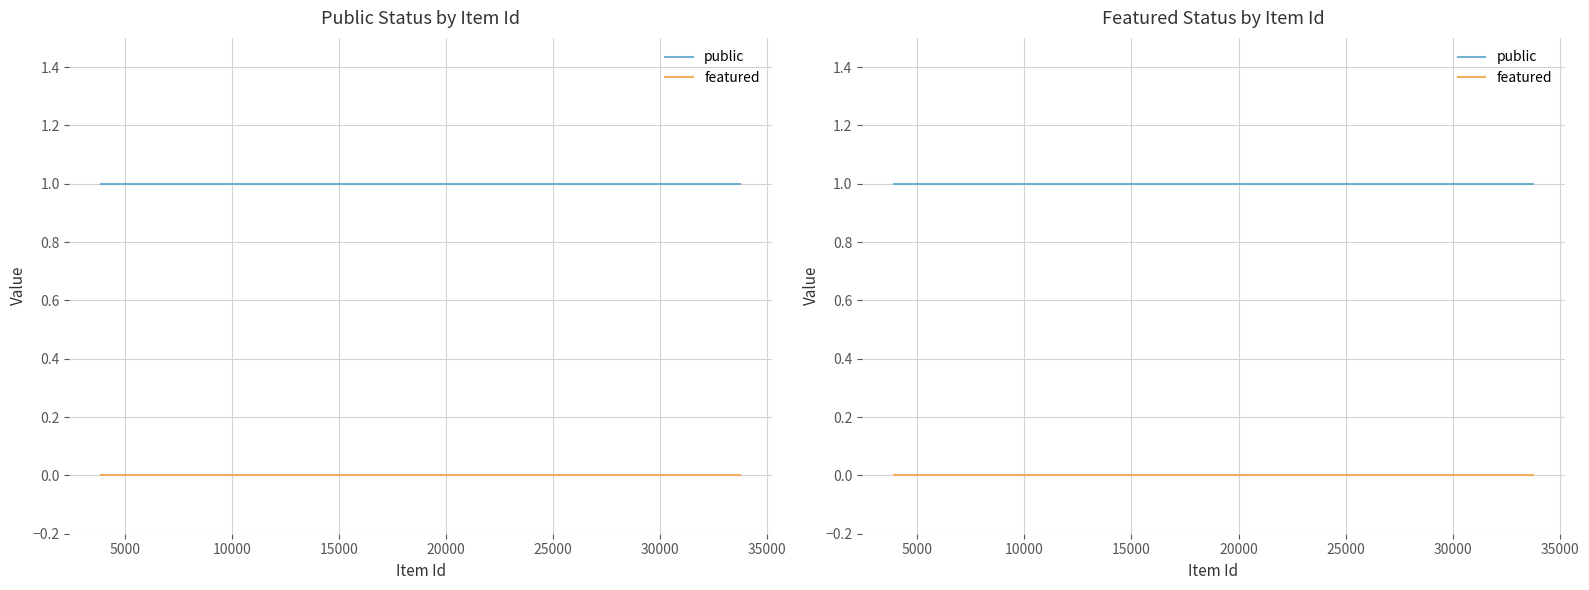

True or false: featured has more than 1 points higher than both neighbors.

False